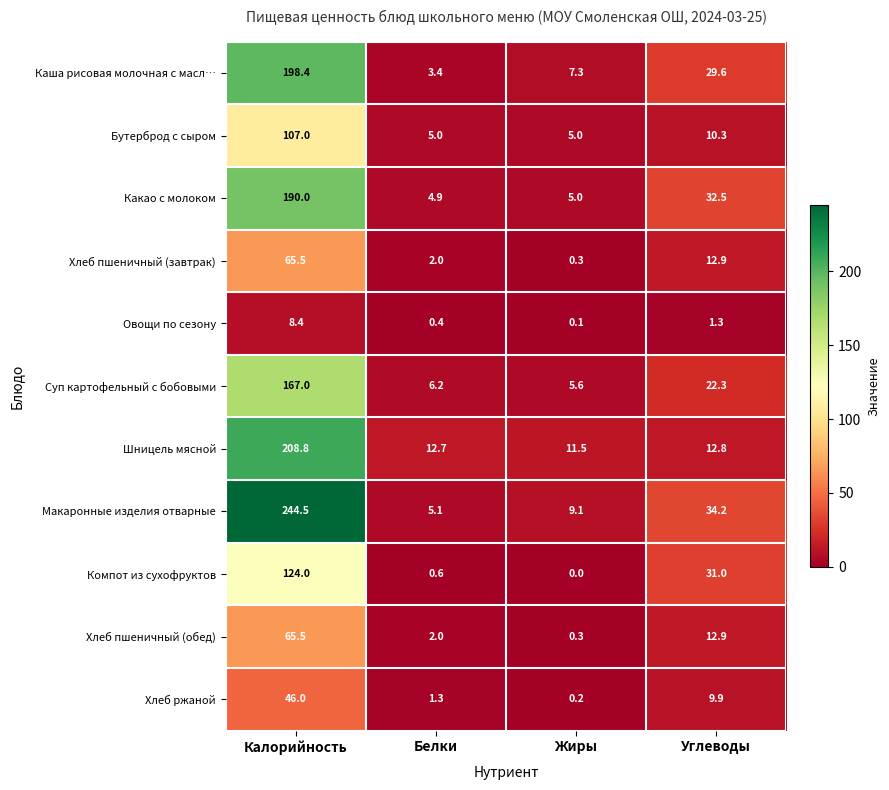

What is the greatest value displayed?

244.5